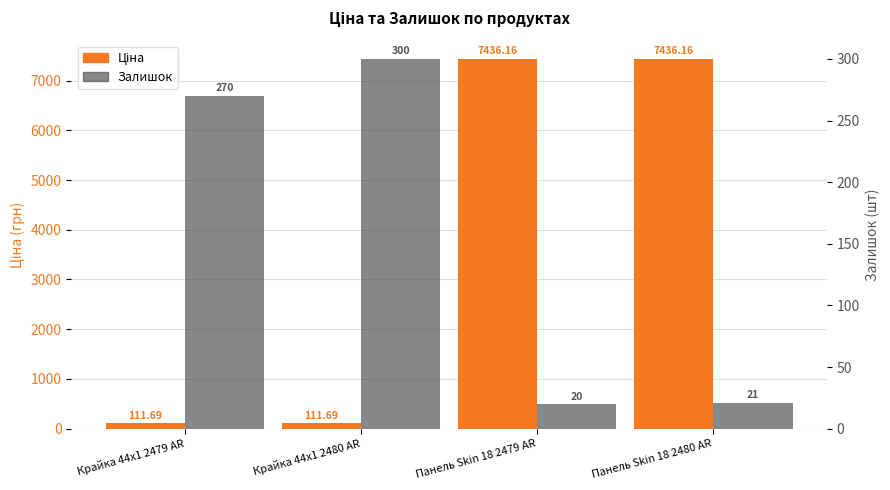

Reading right to left, what are all the values shown in this chart?

Ціна: Панель Skin 18 2480 AR=7436.2	Панель Skin 18 2479 AR=7436.2	Крайка 44x1 2480 AR=111.7	Крайка 44x1 2479 AR=111.7
Залишок: Панель Skin 18 2480 AR=21.0	Панель Skin 18 2479 AR=20.0	Крайка 44x1 2480 AR=300.0	Крайка 44x1 2479 AR=270.0